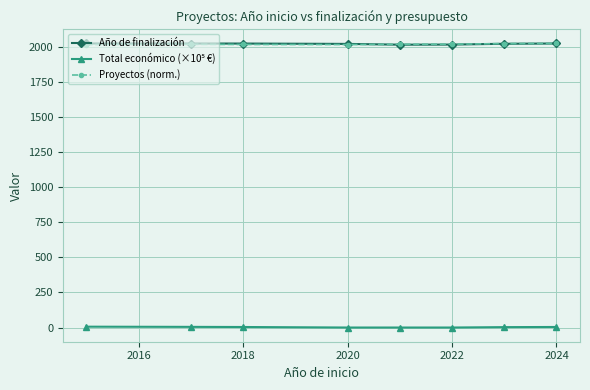

What is the minimum value for Año de finalización?

2018.5